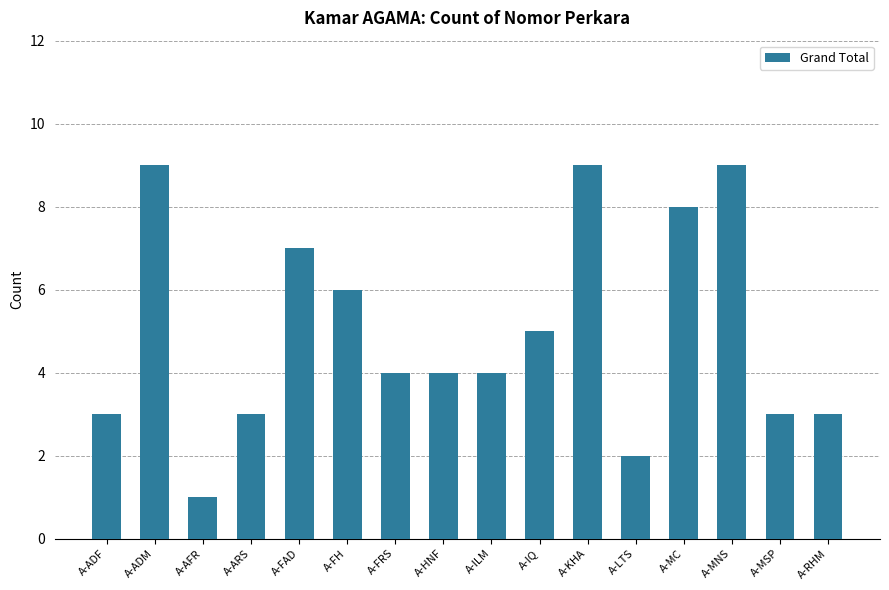

What position from the left is A-FH?

6